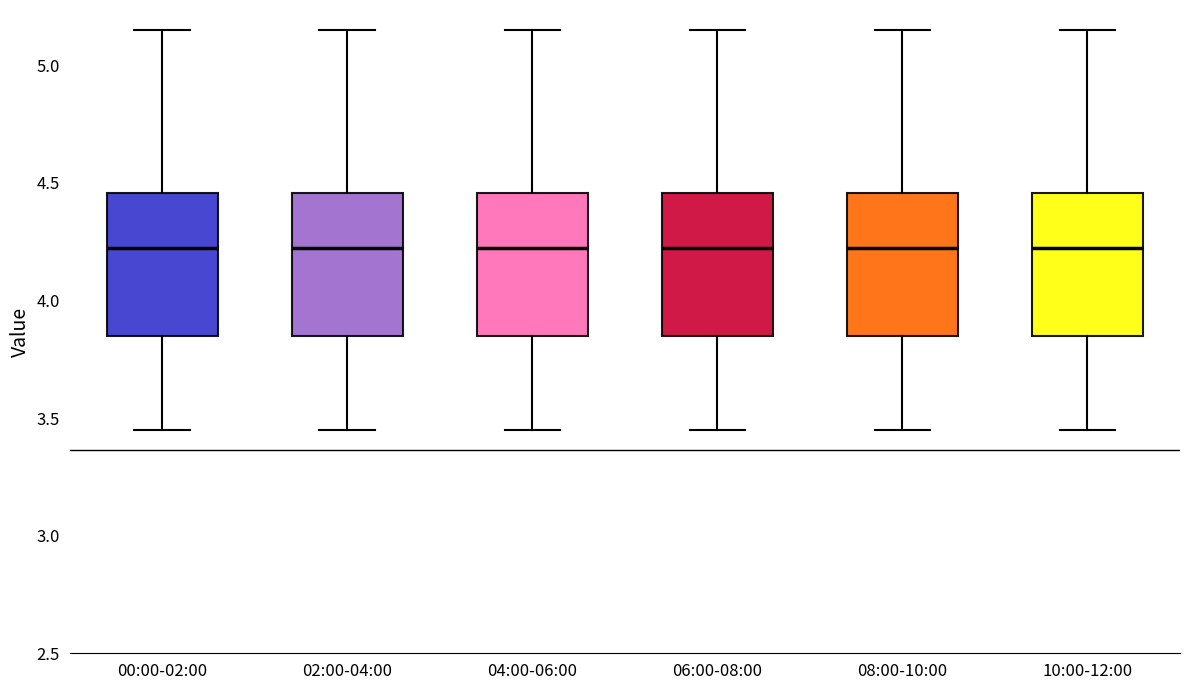

Reading left to right, read every box against the y-axis: the position of its median line, the range the box covers, and the ends of its whiskers. The values are not printed on the chart, so give them approximately, as read against the axis.

00:00-02:00: median 4.25, box 3.85 to 4.45, whiskers 3.45 to 5.15
02:00-04:00: median 4.25, box 3.85 to 4.45, whiskers 3.45 to 5.15
04:00-06:00: median 4.25, box 3.85 to 4.45, whiskers 3.45 to 5.15
06:00-08:00: median 4.25, box 3.85 to 4.45, whiskers 3.45 to 5.15
08:00-10:00: median 4.25, box 3.85 to 4.45, whiskers 3.45 to 5.15
10:00-12:00: median 4.25, box 3.85 to 4.45, whiskers 3.45 to 5.15